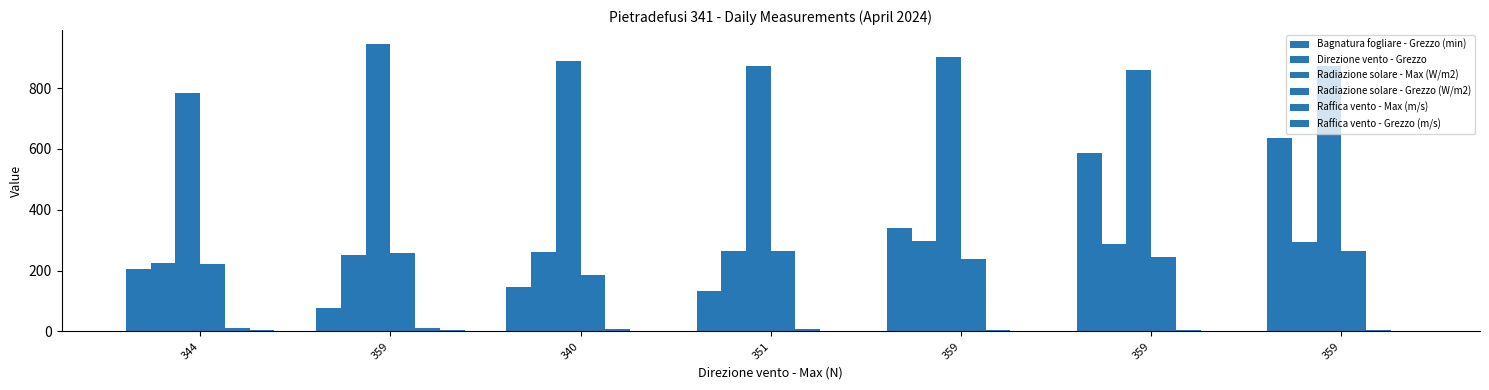

The Bagnatura fogliare - Grezzo (min) series shows 204.1 at 344. True or false?

True